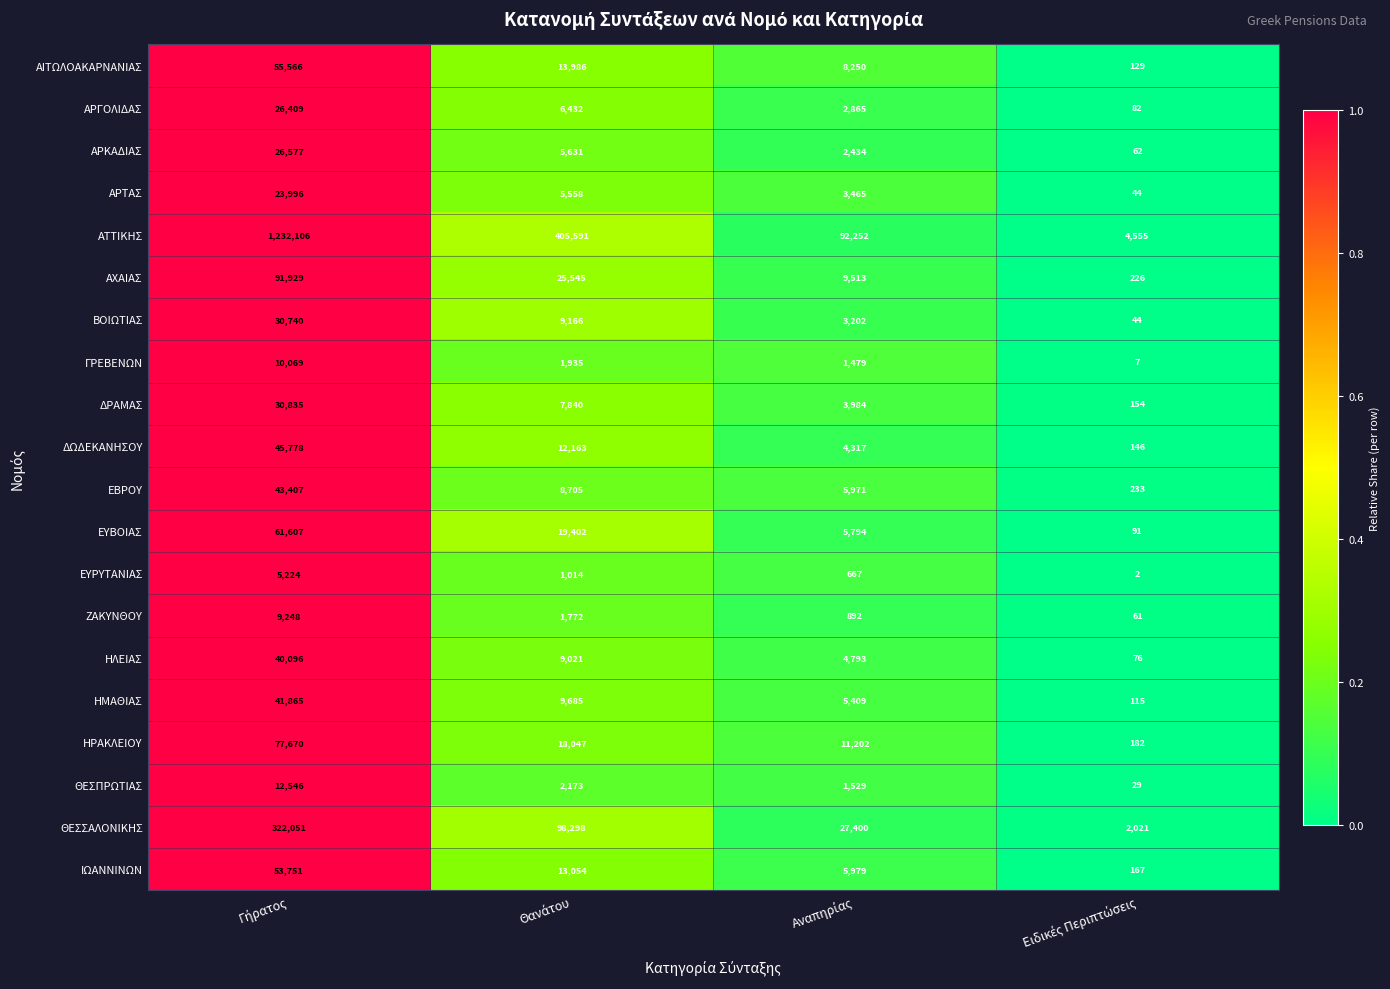

Which series has the widest spread of values?

ΑΤΤΙΚΗΣ